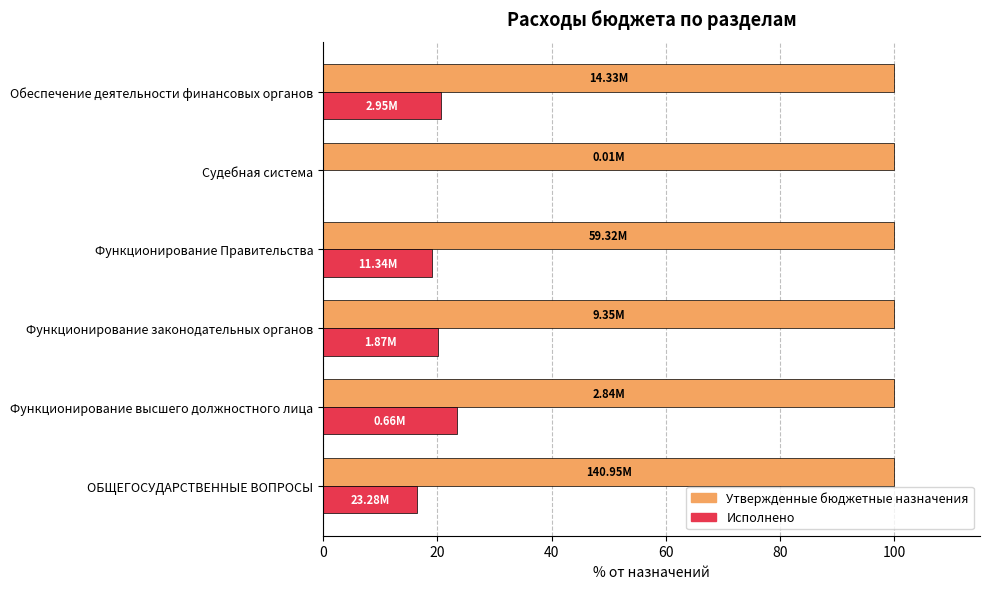

What is the total value across all series at Судебная система?

100.0